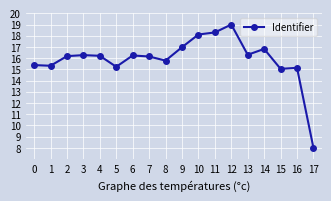

True or false: there are more than 0 points higher than both neighbors.

True